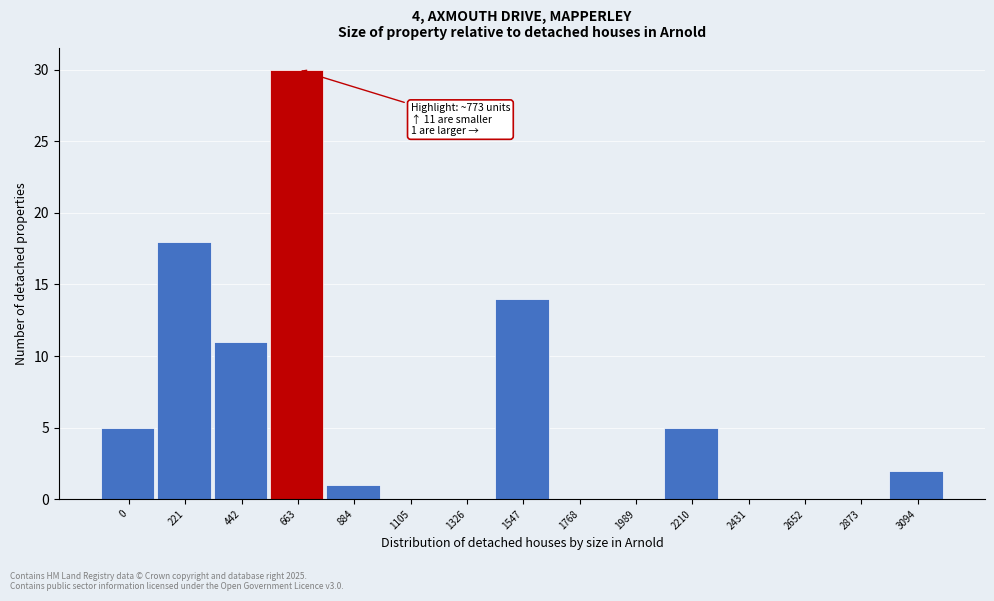

Reading left to right, what are all the values shown in this chart?

0=5	221=18	442=11	663=30	884=1	1105=0	1326=0	1547=14	1768=0	1989=0	2210=5	2431=0	2652=0	2873=0	3094=2